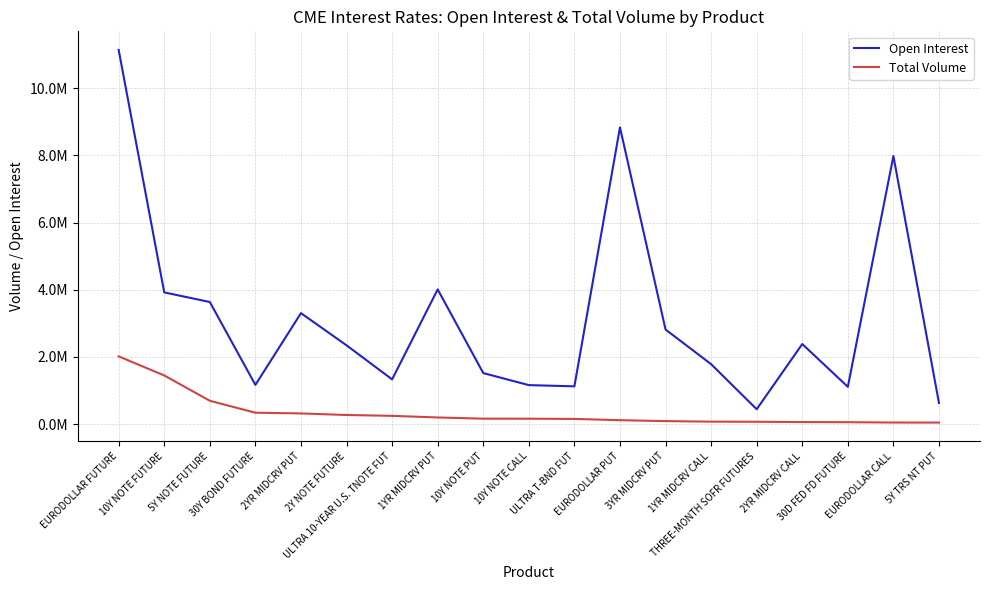

Which series has the widest spread of values?

Open Interest